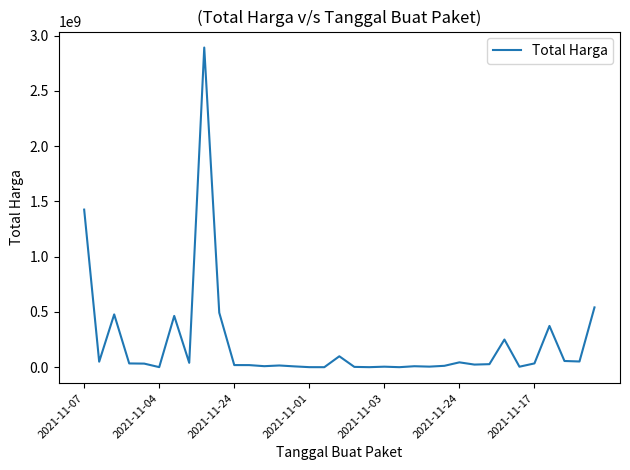

What is the difference between the second highest and minimum values?

1425789900